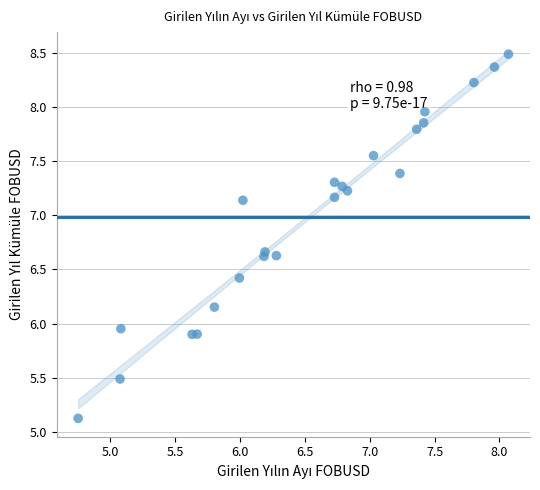

What is the range of X values (max minus min)?

3.3